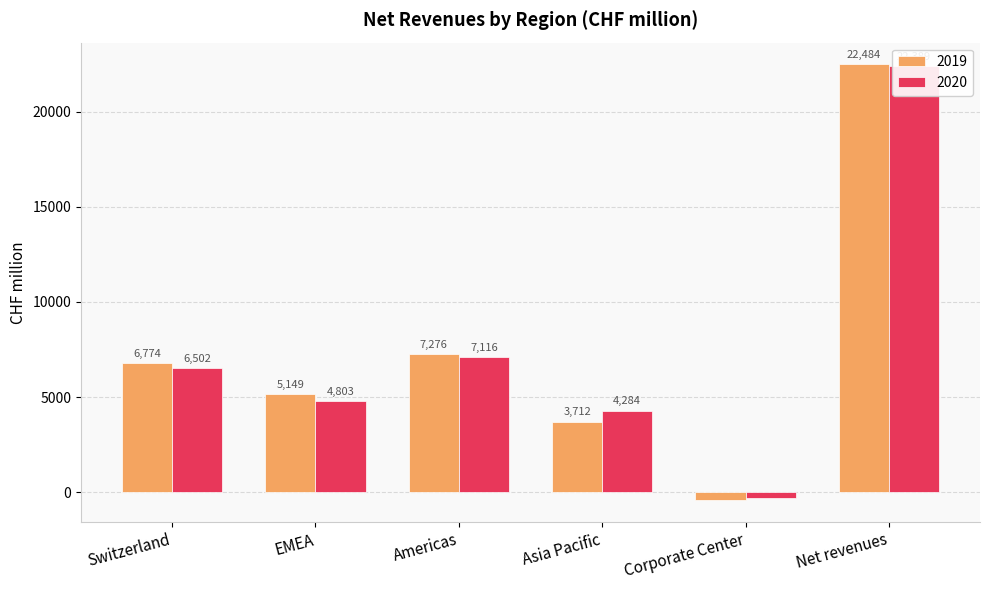

Is the value of 2019 at Switzerland greater than the value of 2020 at Corporate Center?

Yes